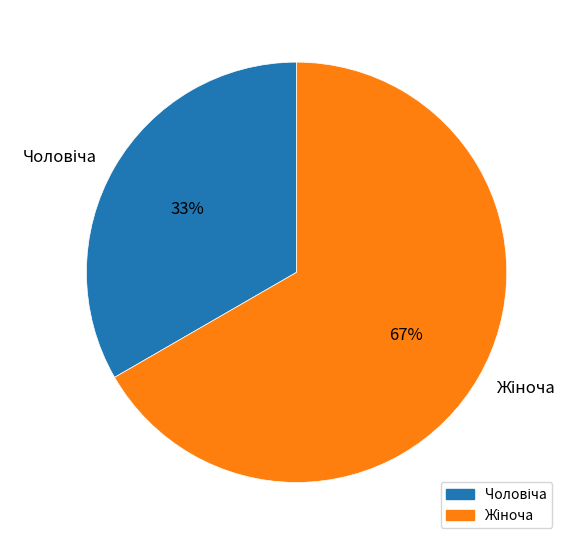

To the nearest percent, what is the average slice percentage?

50%